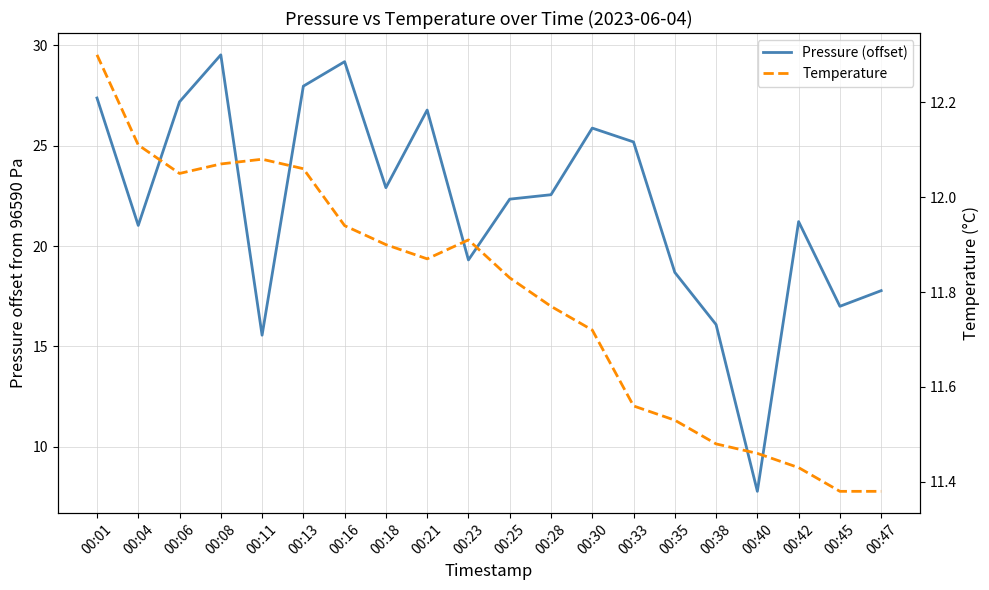

Is this an area chart (filled region under the line)?

No